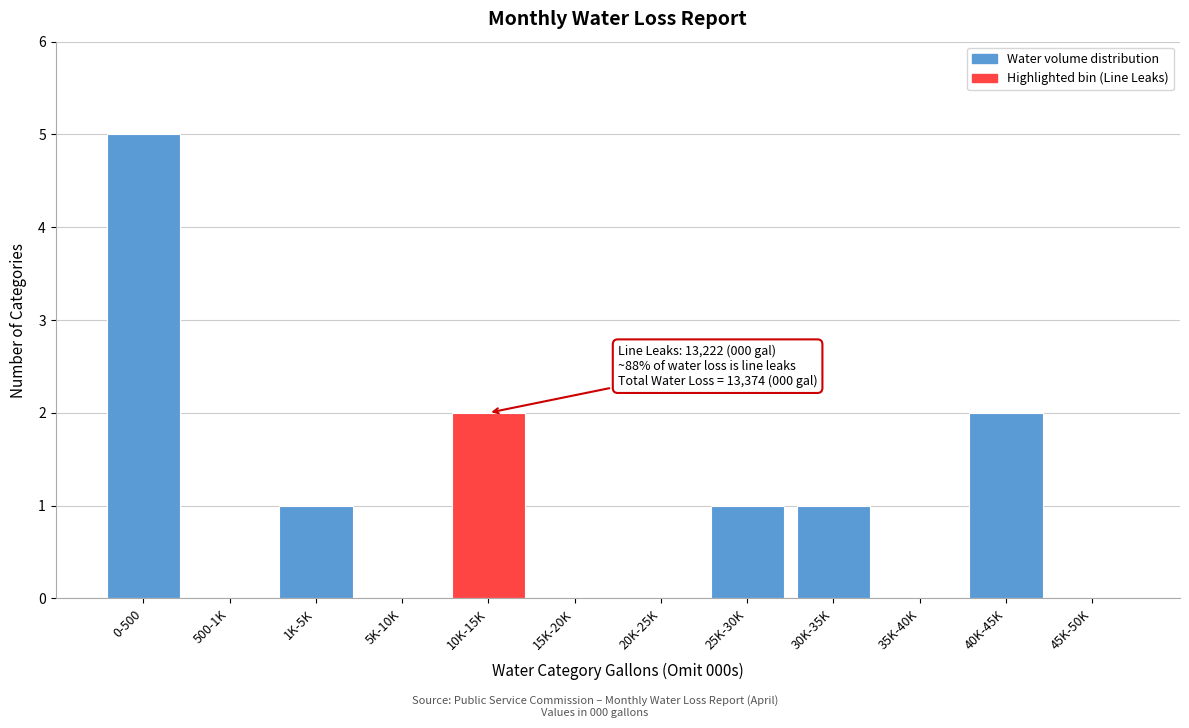

Reading left to right, list all the values displayed in this chart.

0-500=5	500-1K=0	1K-5K=1	5K-10K=0	10K-15K=2	15K-20K=0	20K-25K=0	25K-30K=1	30K-35K=1	35K-40K=0	40K-45K=2	45K-50K=0